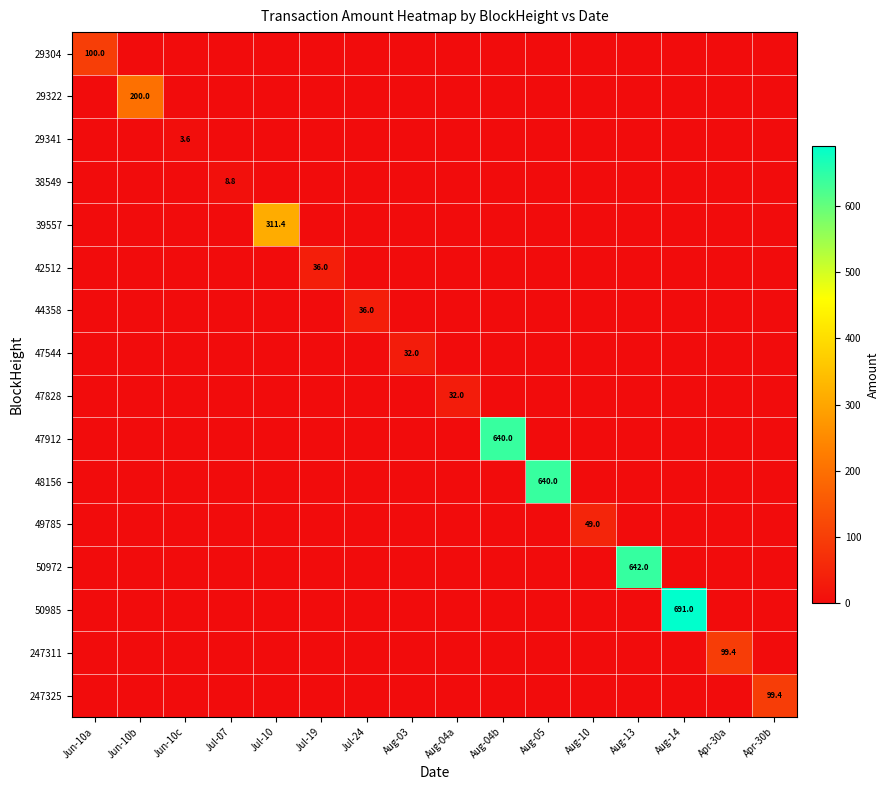

Is the value of 47912 at Jul-10 greater than the value of 29322 at Jun-10b?

No